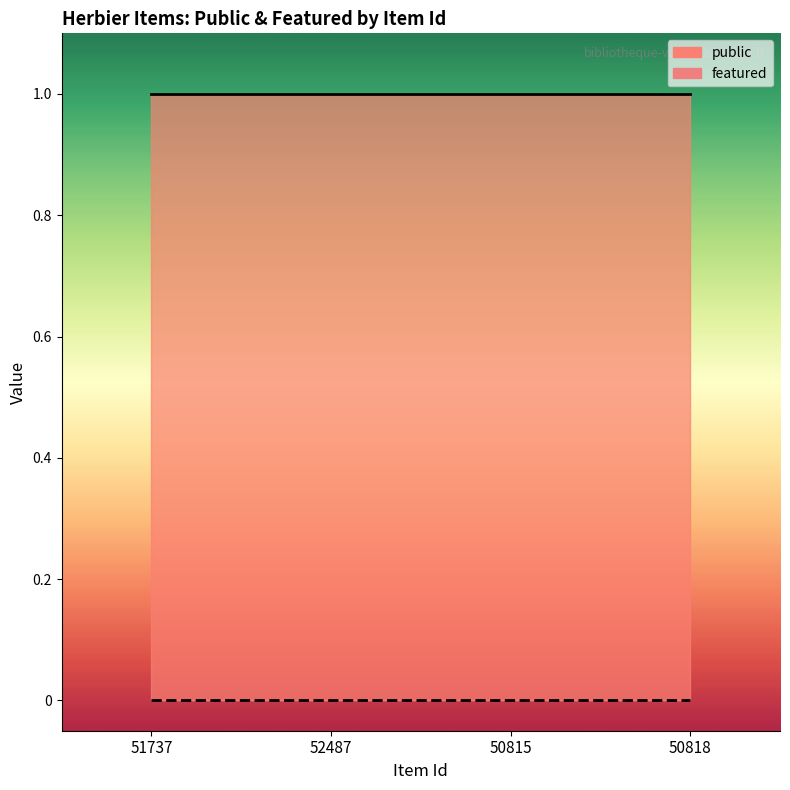

Which series has the largest range (max minus min)?

public